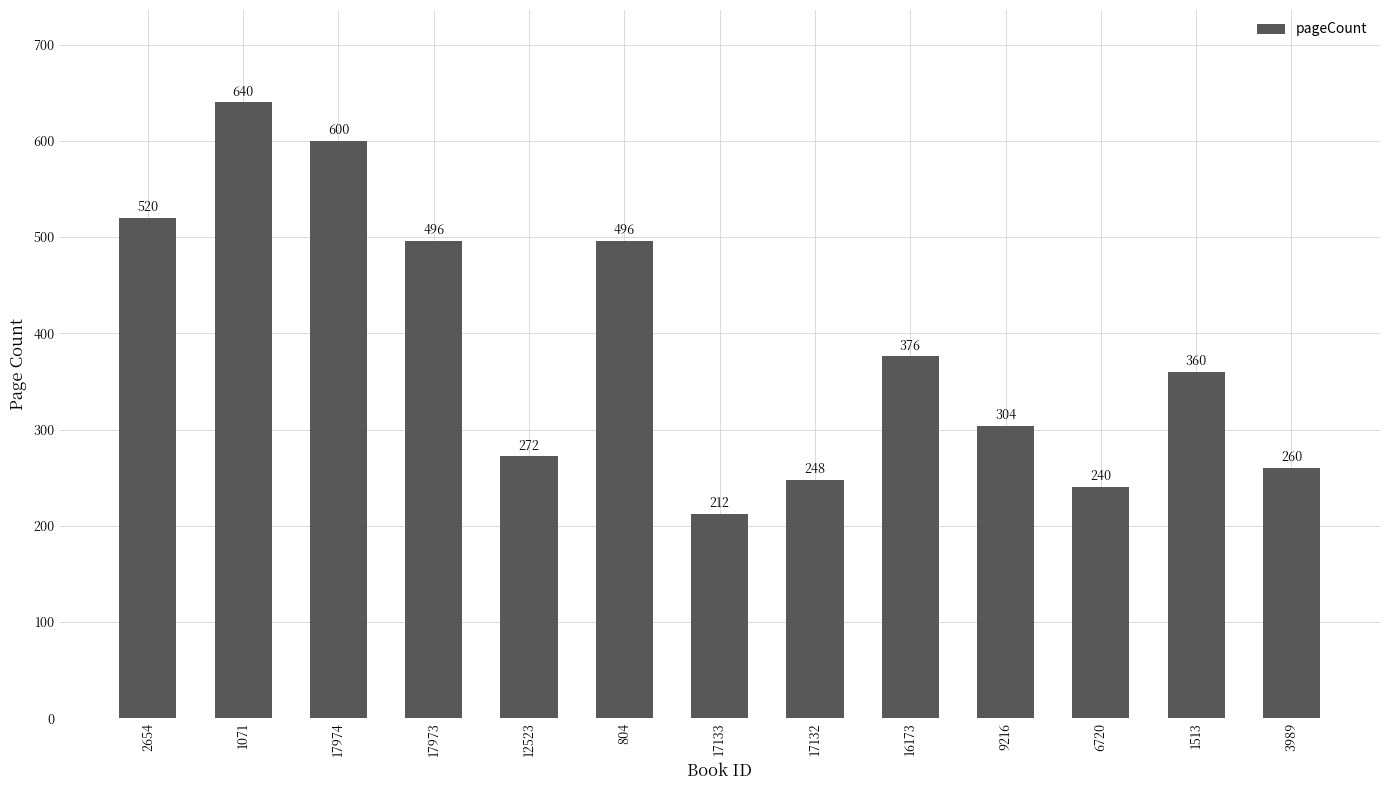

What is the ratio of the value at 12523 to the value at 1513?

0.8